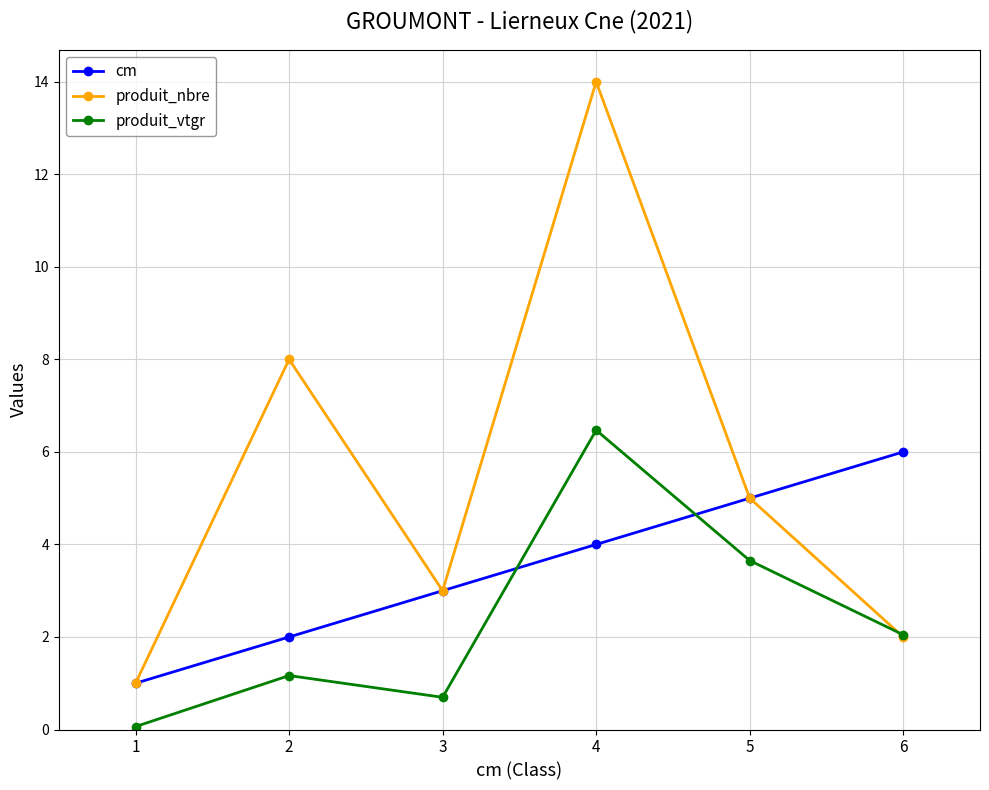

At 2, list the series in order from largest to smallest.

produit_nbre, cm, produit_vtgr